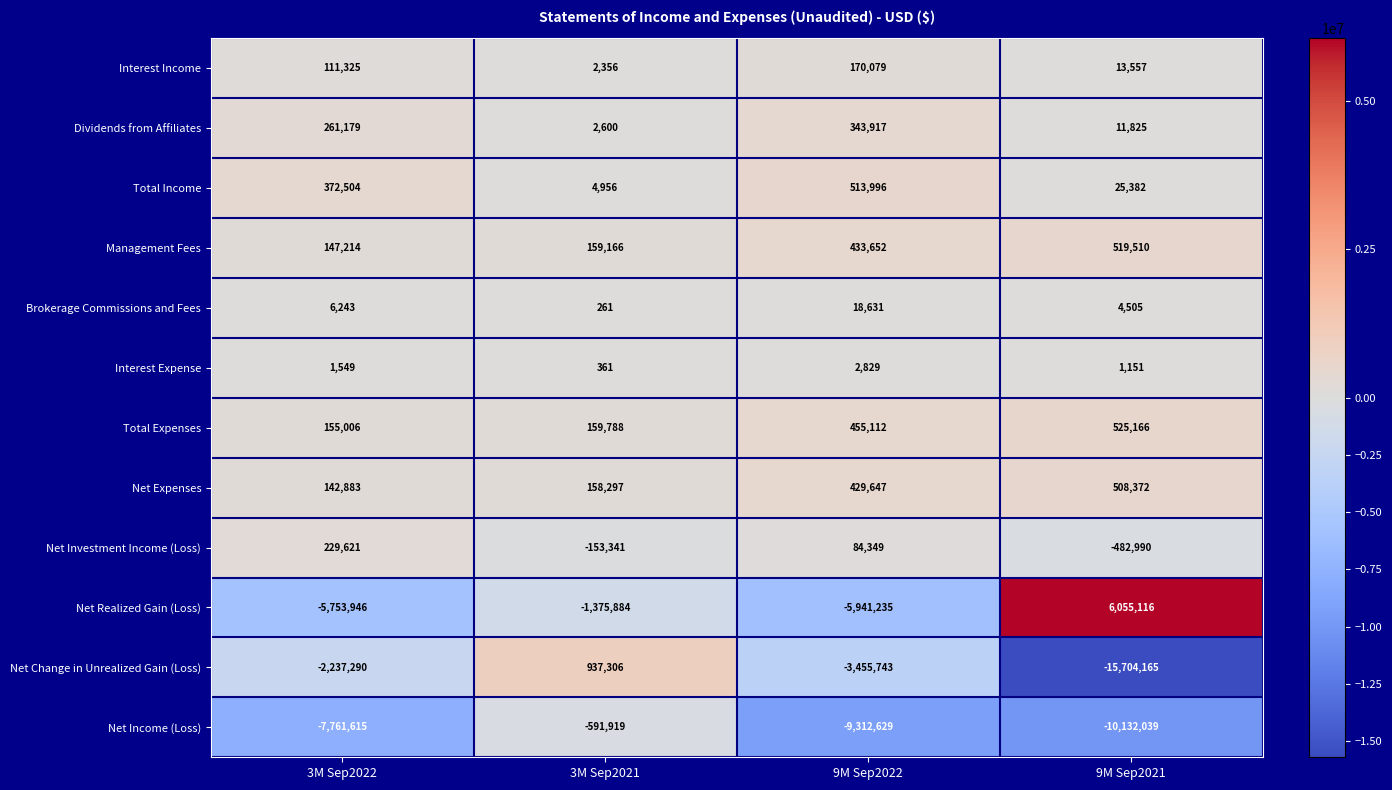

Which category has the highest value across all series?

9M Sep2021